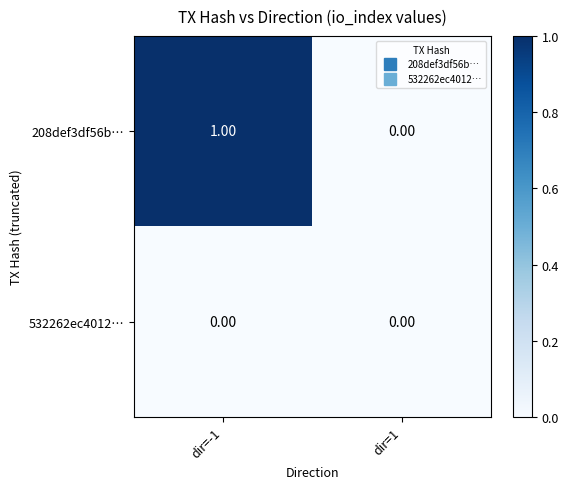

How many series are shown in this chart?

2